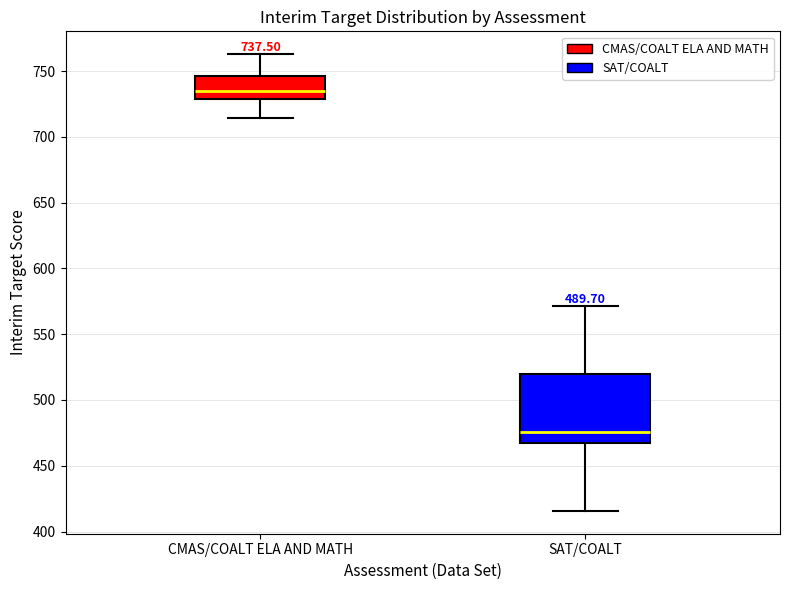

Comparing the boxes themselves (not the whiskers), which one is the tallest?

SAT/COALT